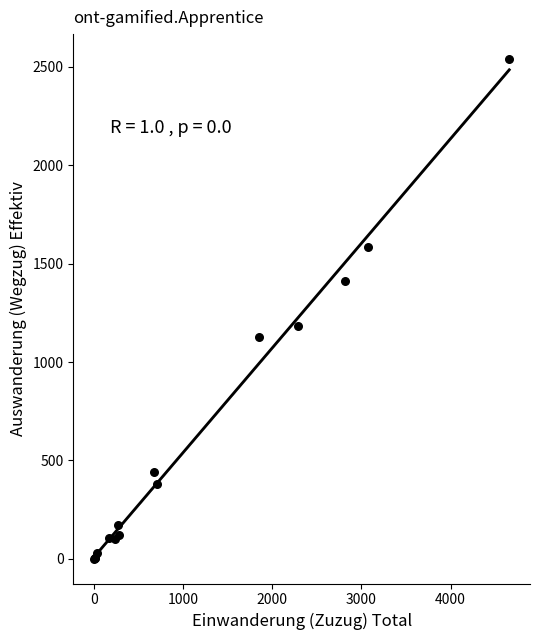

What Y value in the scatter plot is closest to 1270?

1181